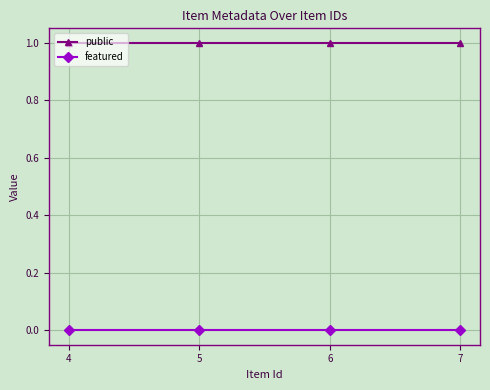

What is the average value of the public series?

1